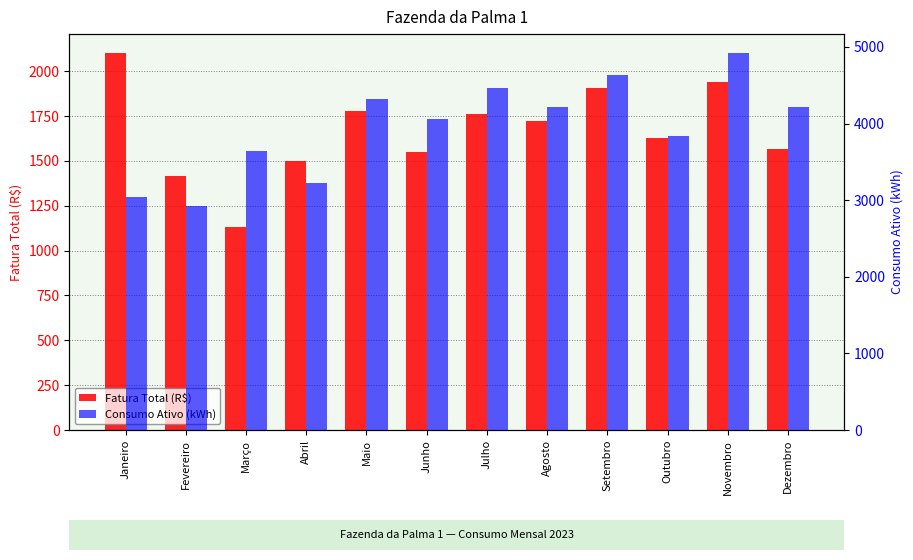

At how many categories does at least one series exceed 4286?

4